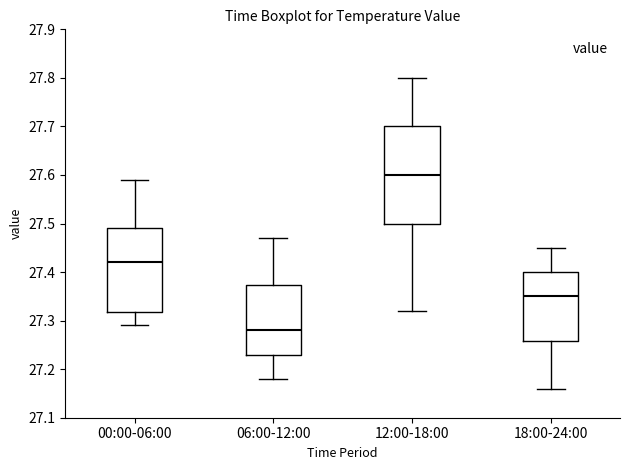

Where is the upper edge of the box for 00:00-06:00 on the y-axis? The values are not printed on the chart, so give them approximately, as read against the axis.

27.49